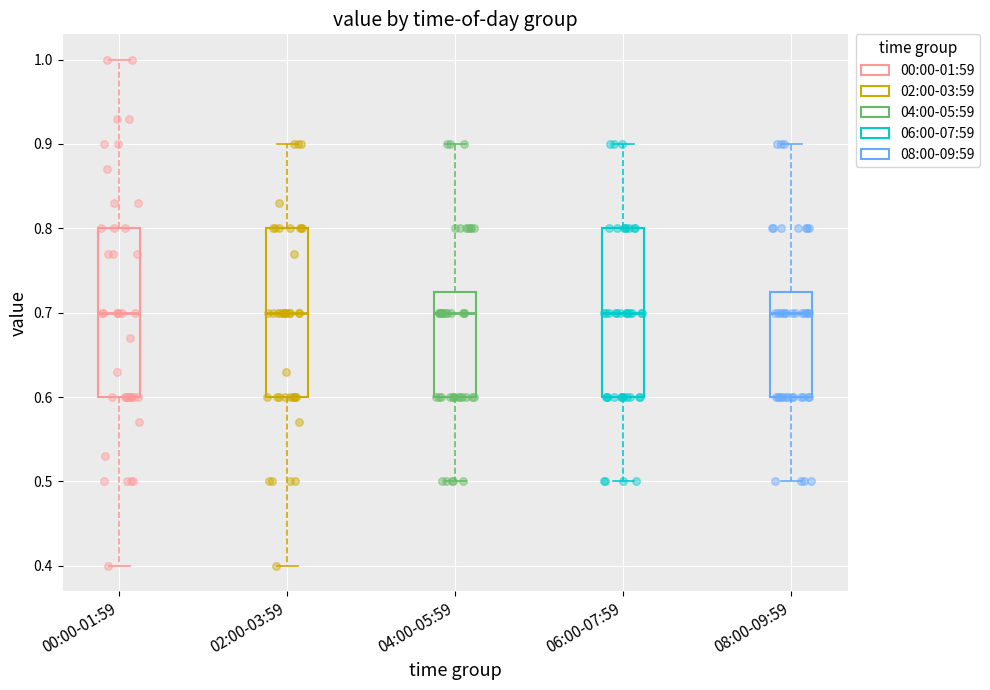

Where is the lower edge of the box for 02:00-03:59 on the y-axis? The values are not printed on the chart, so give them approximately, as read against the axis.

0.60